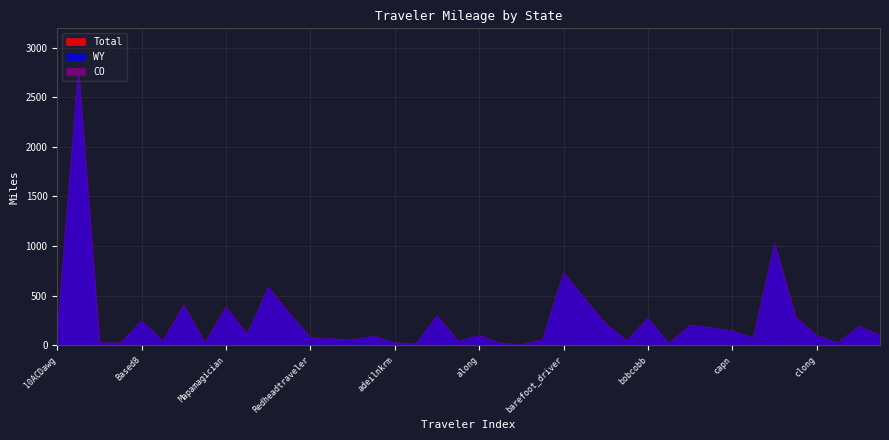

The value of Total at 25or6to4 is 2778.2. True or false?

True